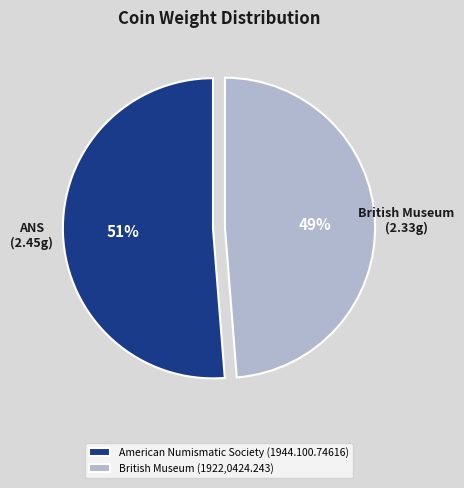

Does any single category account for the majority?

Yes